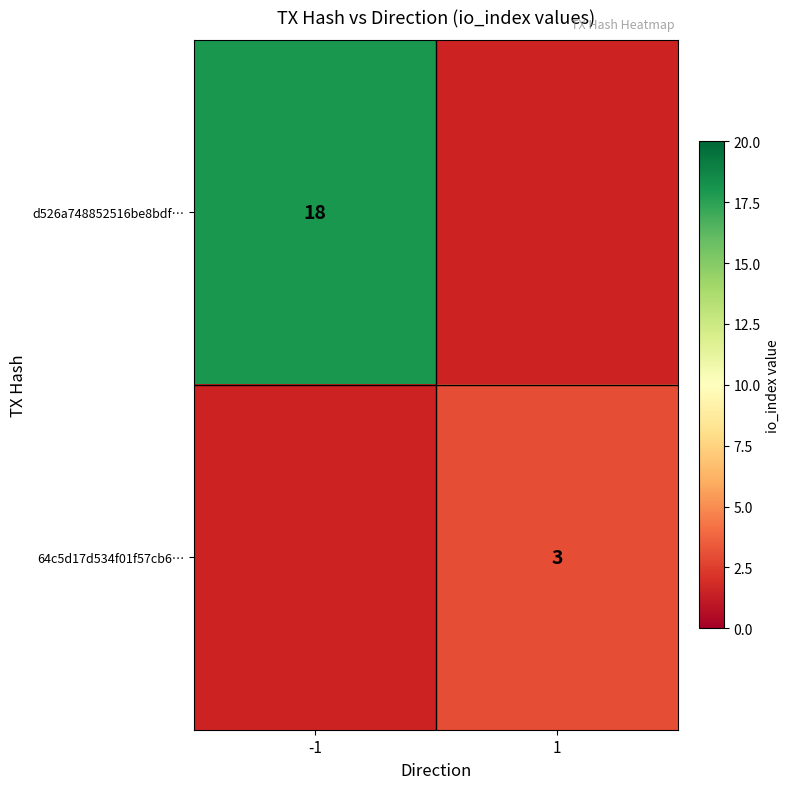

True or false: d526a748852516be8bdf… has a value of 18 at -1.

True